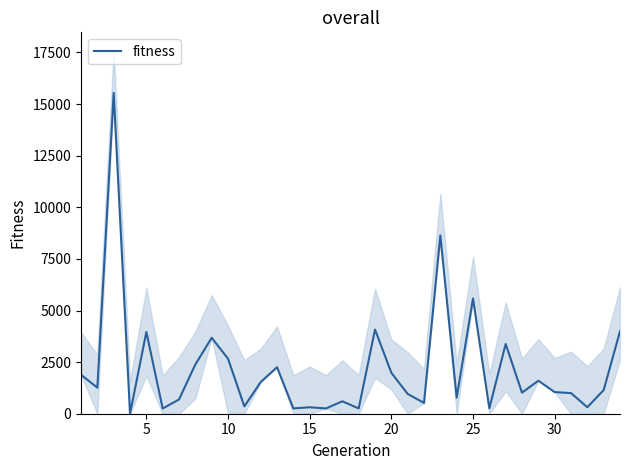

Reading left to right, what are all the values shown in this chart?

1885.2	1263.6	15536.4	0.0	3961.5	252.7	690.1	2386.1	3681.3	2665.8	355.3	1532.5	2252.1	255.4	312.4	255.4	602.8	255.4	4077.5	1983.9	959.0	523.8	8632.2	775.7	5584.1	261.9	3378.6	1022.1	1598.4	1047.6	1000.0	314.3	1145.3	3992.2